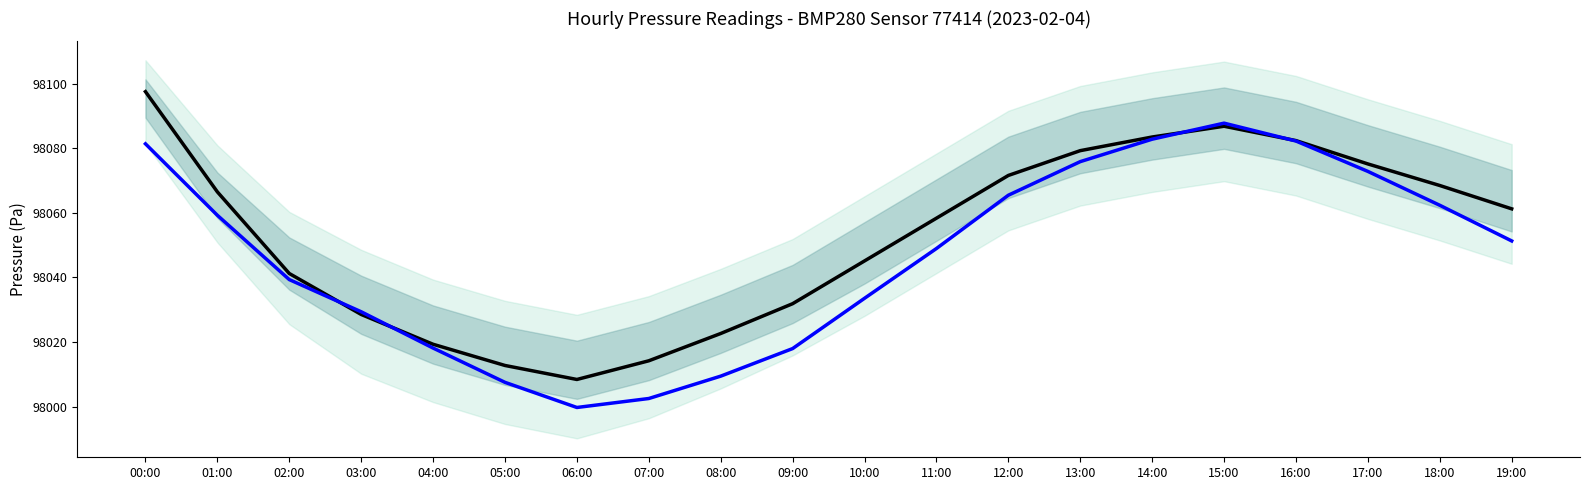

True or false: Temp-scaled has a value of 98049.0 at 11:00.

True